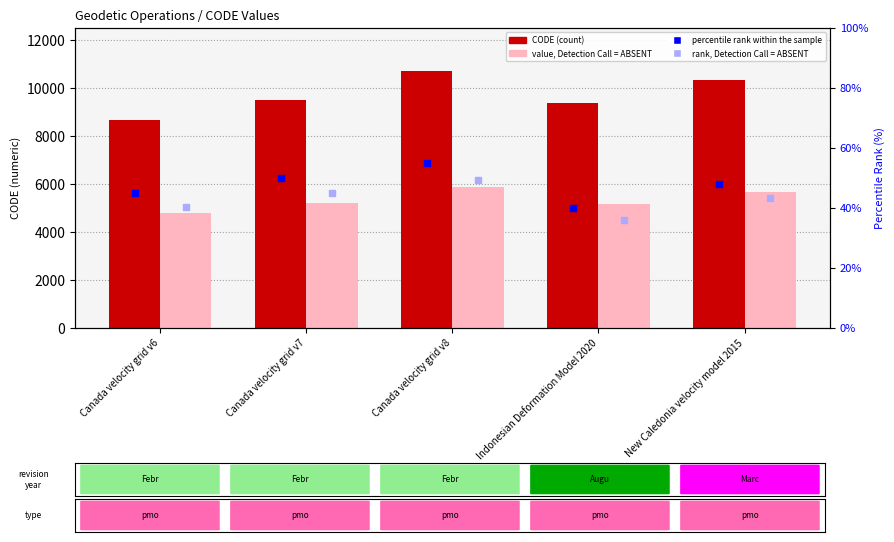

Which series reaches the minimum Y coordinate?

rank, Detection Call = ABSENT